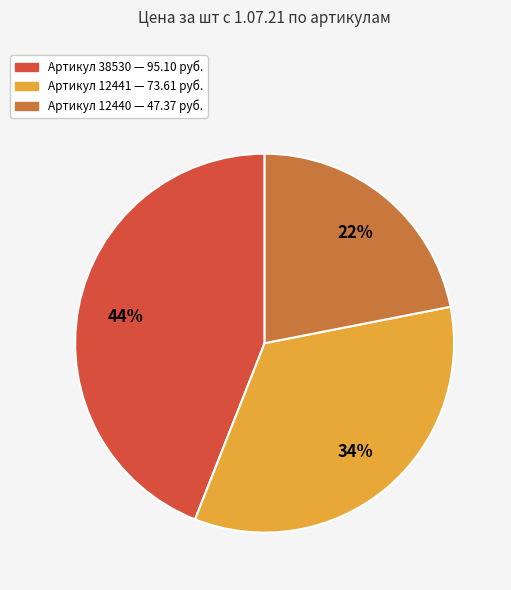

Is there a majority slice in this chart?

No